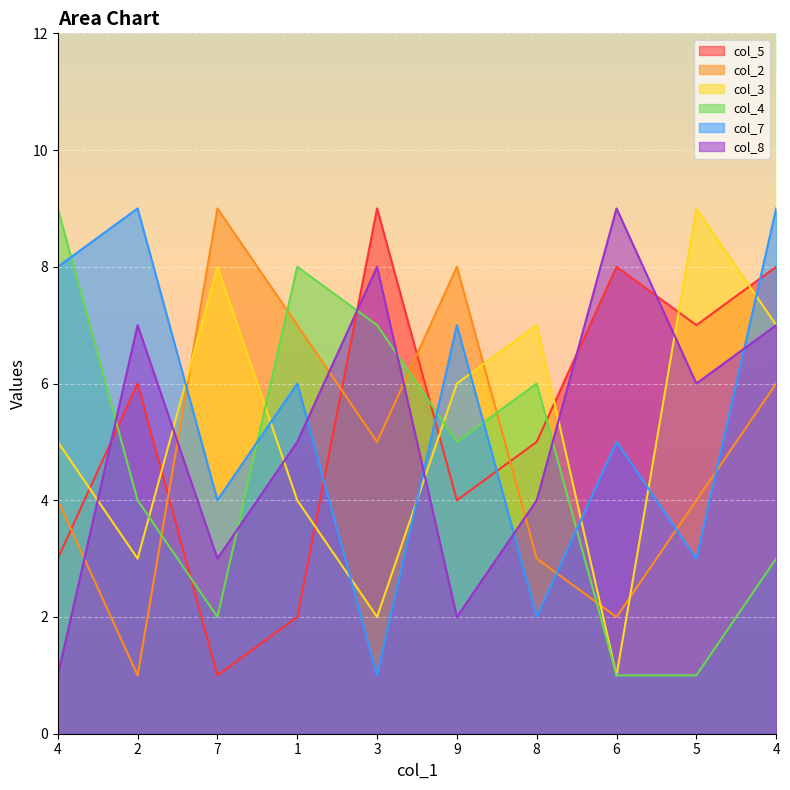

Which has a higher value, 6 or 5?

6